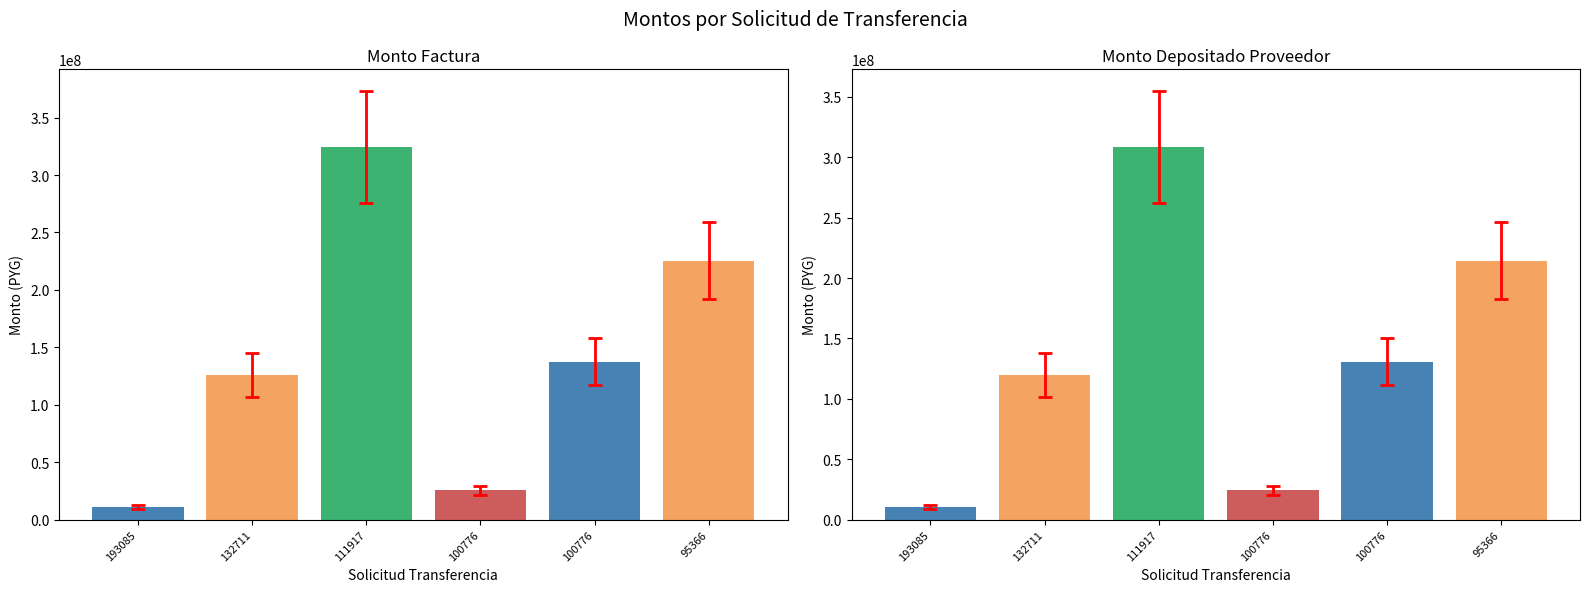

What is the total value across all series at 100776?

49405180